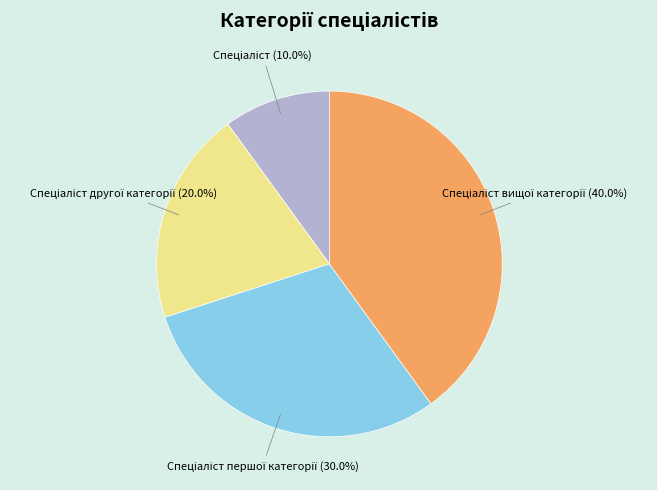

How many slices are in this pie chart?

4